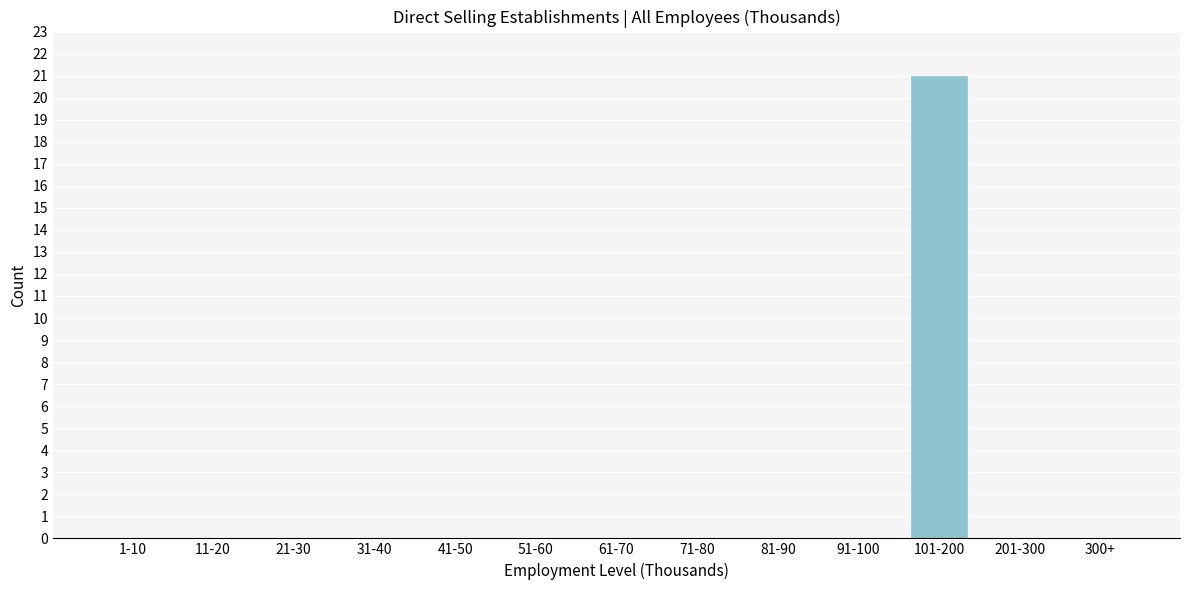

Reading left to right, what are all the values shown in this chart?

1-10=0	11-20=0	21-30=0	31-40=0	41-50=0	51-60=0	61-70=0	71-80=0	81-90=0	91-100=0	101-200=21	201-300=0	300+=0